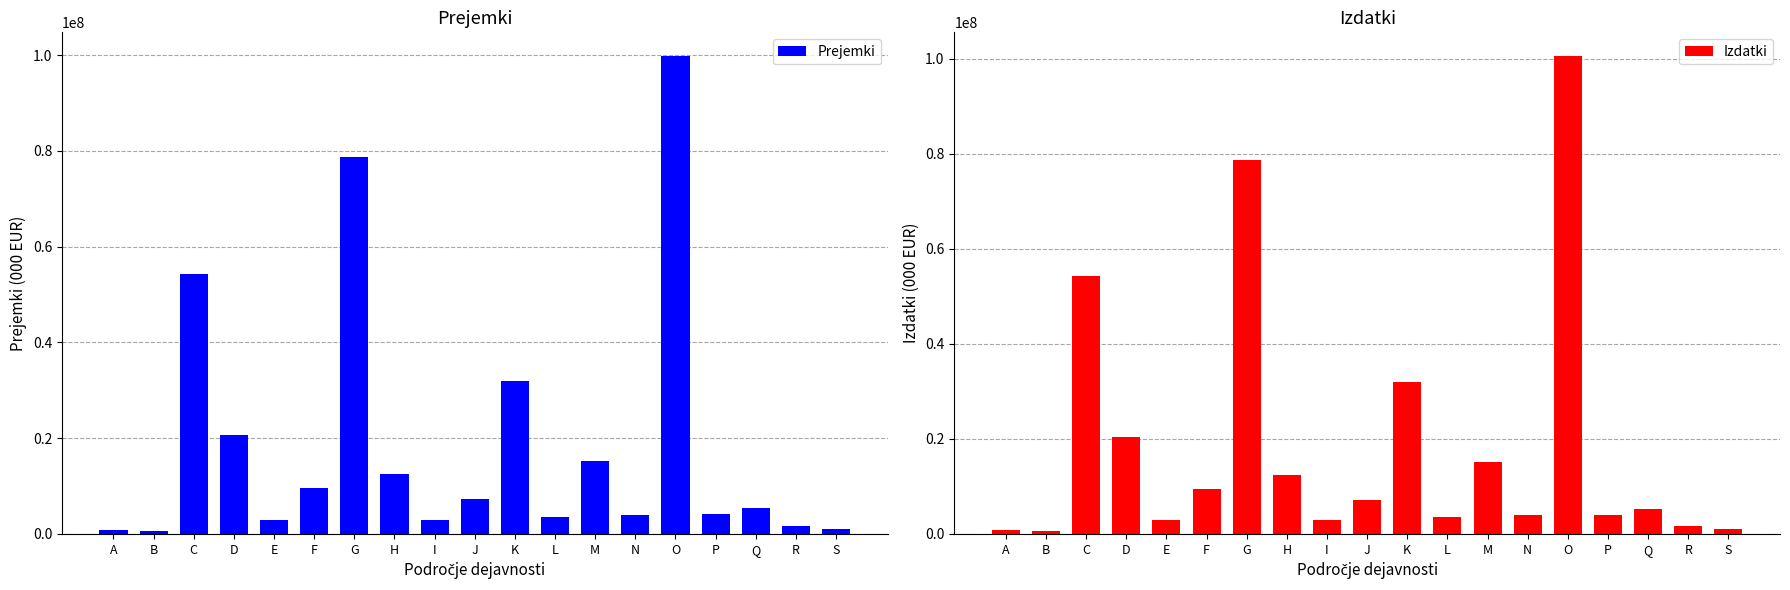

How many values in the Prejemki series are below 5310737?

9